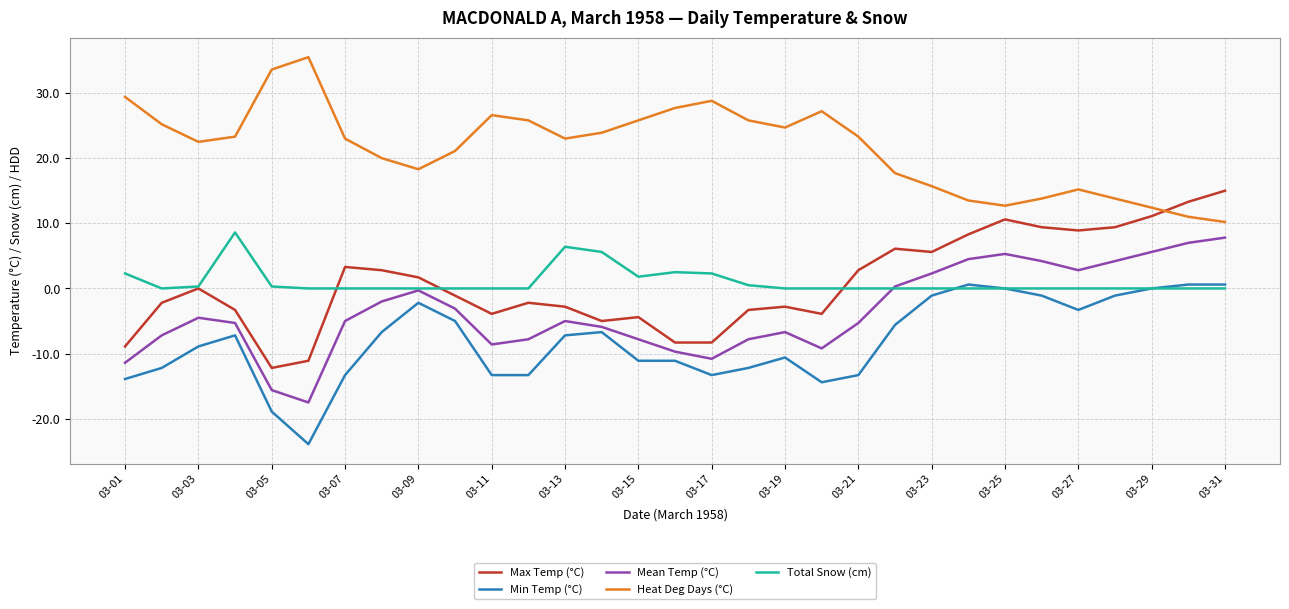

Which series ends up on top after the final intersection of Mean Temp (°C) and Total Snow (cm)?

Mean Temp (°C)